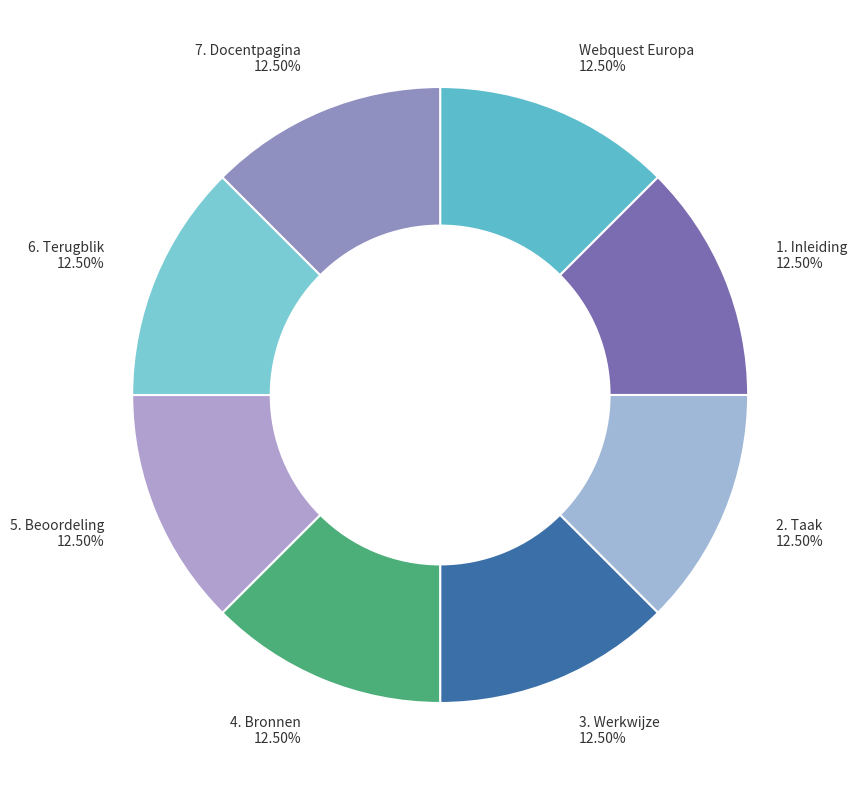

To the nearest percent, what is the average slice percentage?

12%